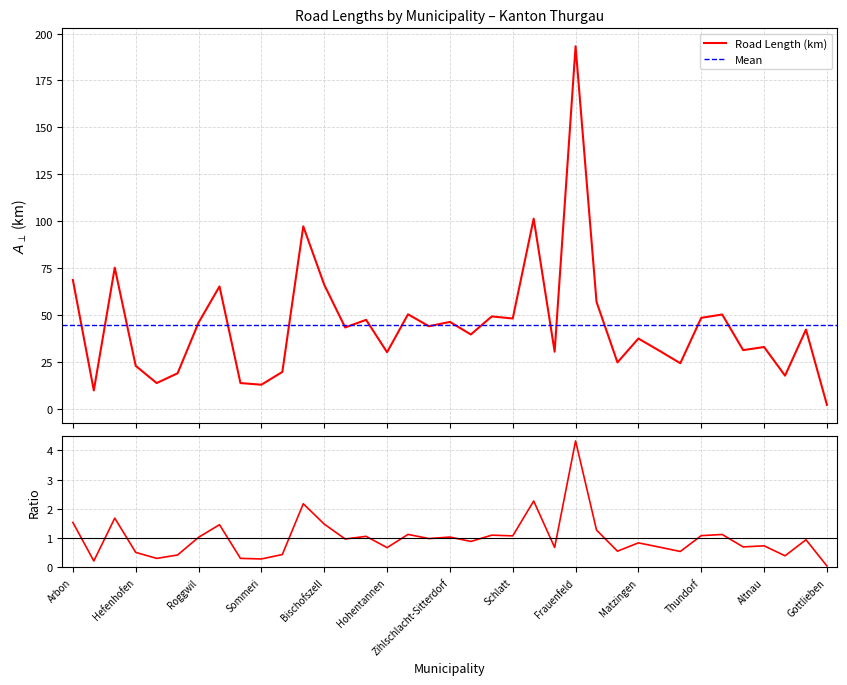

Rank the categories by value from lowest to highest.

Gottlieben, Dozwil, Sommeri, Horn, Salmsach, Bottighofen, Kesswil, Uttwil, Hefenhofen, Stettfurt, Hüttlingen, Hohentannen, Felben-Wellhausen, Neunforn, Warth-Weiningen, Altnau, Matzingen, Basadingen-Schlattingen, Ermatingen, Erlen, Sulgen, Roggwil, Zihlschlacht-Sitterdorf, Hauptwil-Gottshaus, Schlatt, Thundorf, Diessenhofen, Uesslingen-Buch, Kradolf-Schönenberg, Gachnang, Romanshorn, Bischofszell, Arbon, Egnach, Amriswil, Aadorf, Frauenfeld